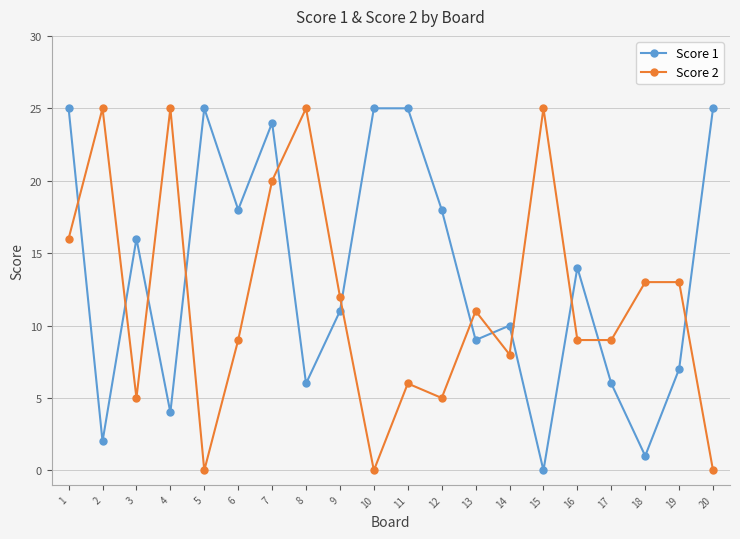

What value does the Score 1 series have at 3?

16